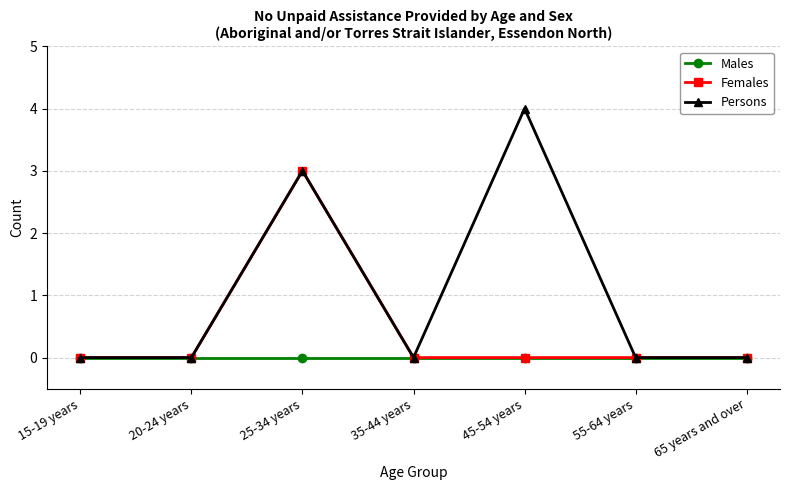

In Females, how many points are higher than both neighbors (excluding endpoints)?

1